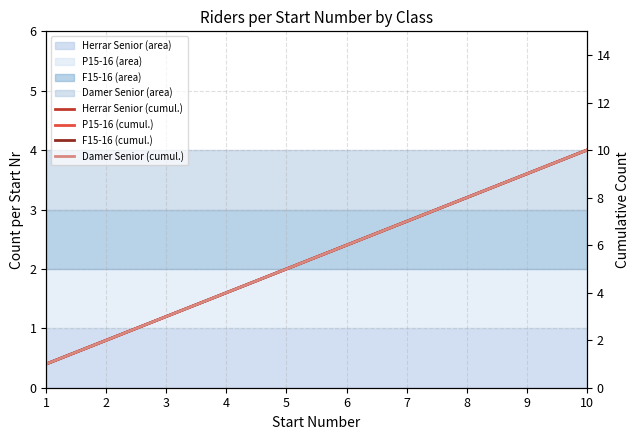

At how many categories does at least one series exceed 9?

1